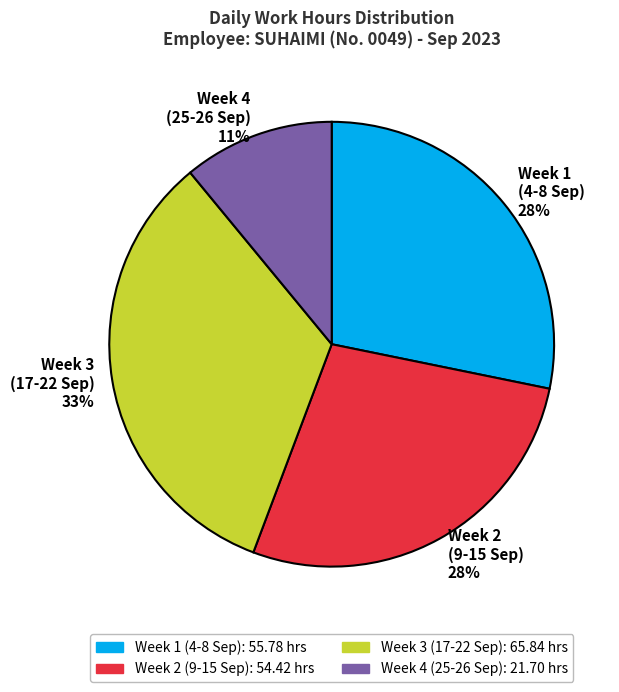

Between Week 3 (17-22 Sep) and Week 2 (9-15 Sep), which is larger?

Week 3 (17-22 Sep)